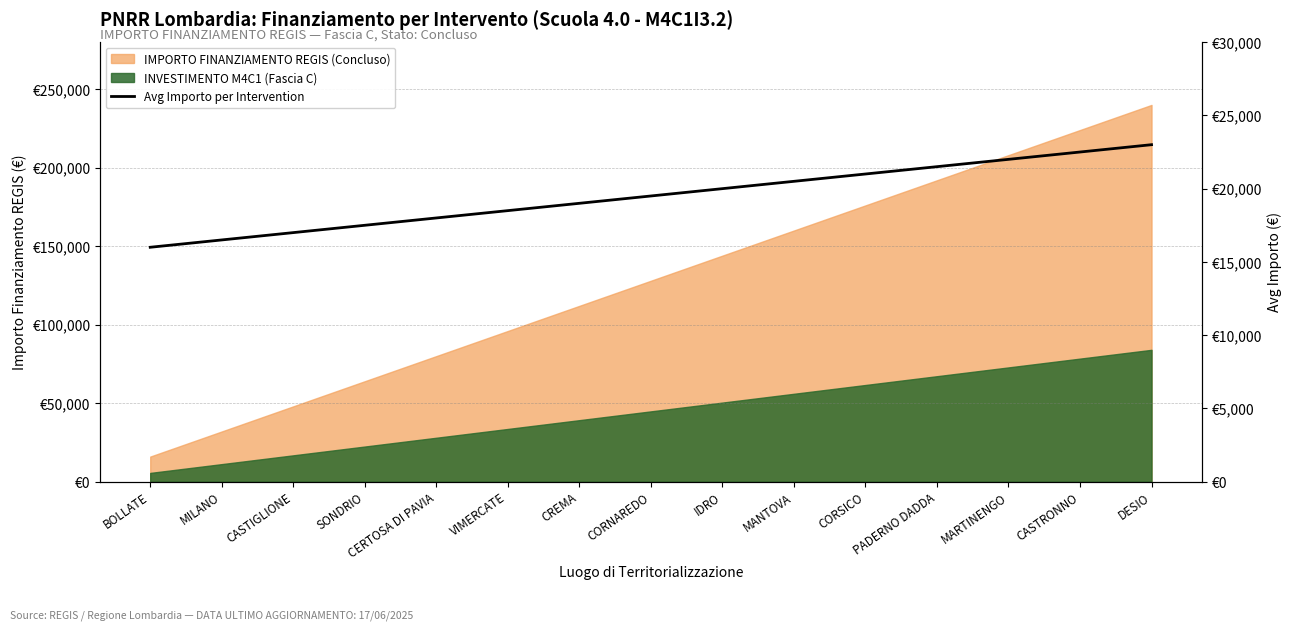

How many lines are shown in the chart?

1